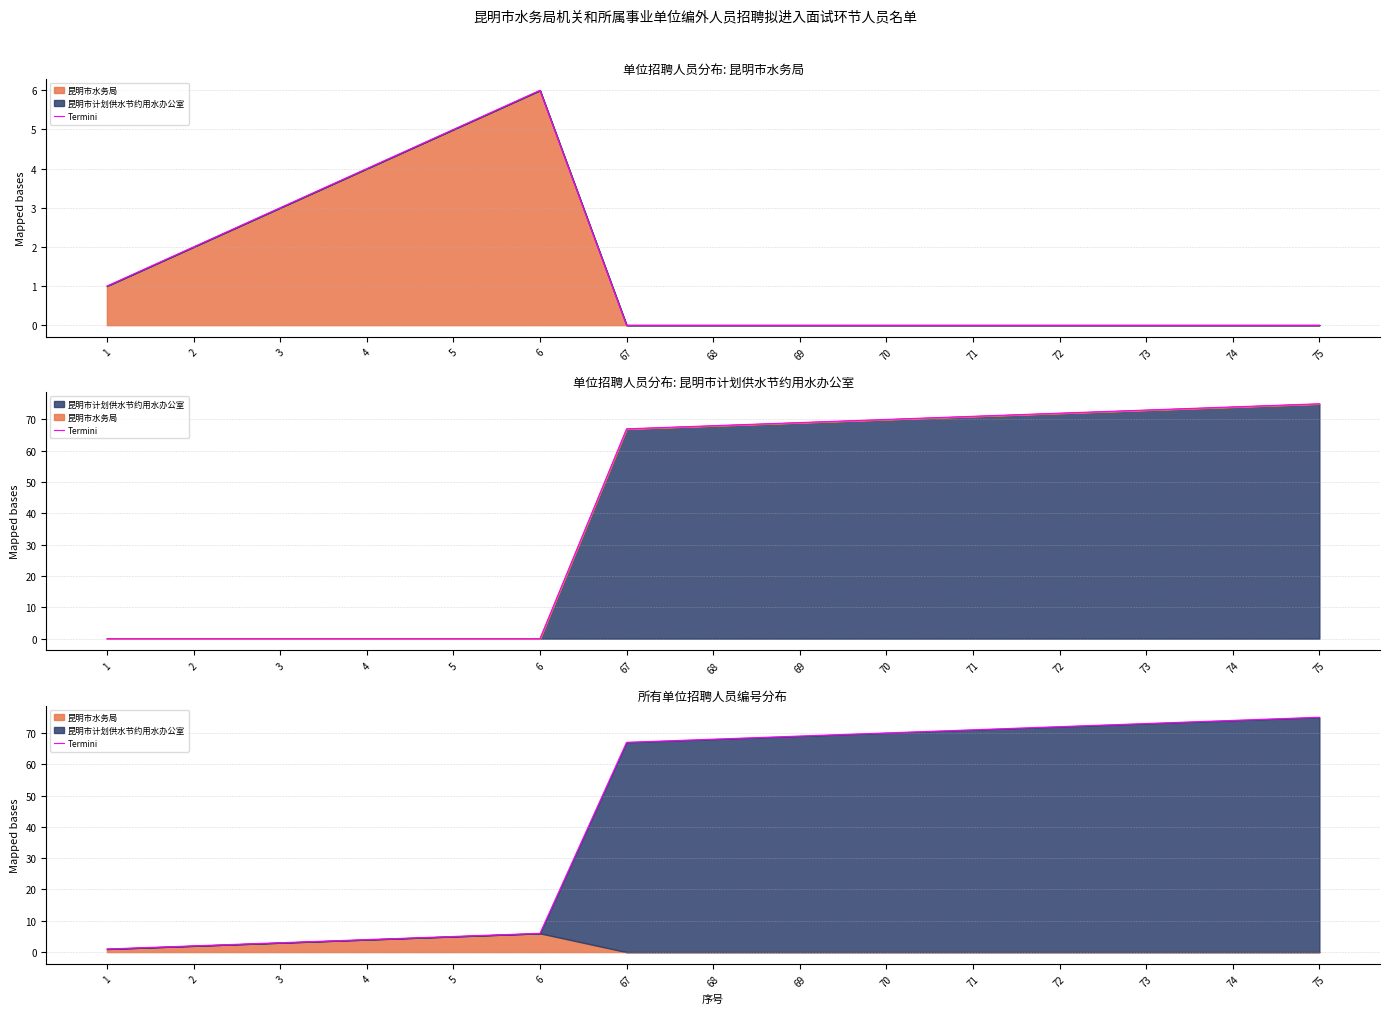

Does the chart display data point markers on the line(s)?

No